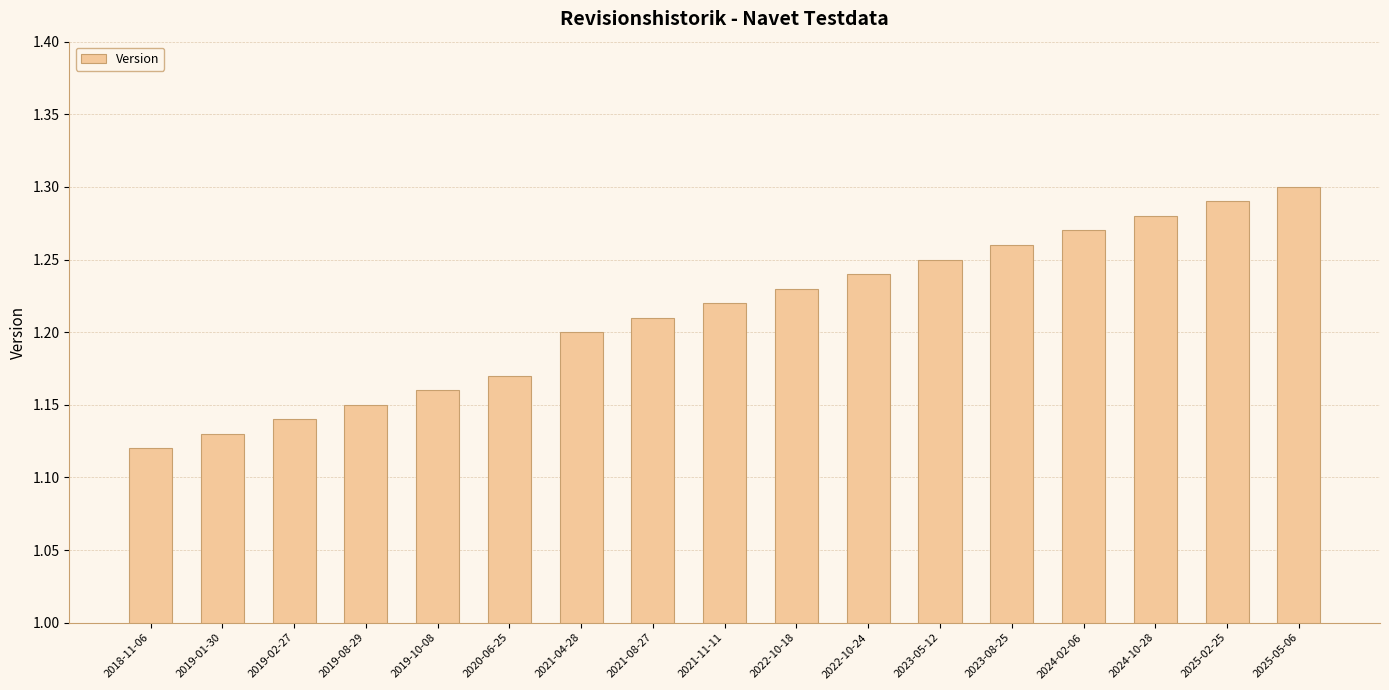

Rank the categories by value from lowest to highest.

2018-11-06, 2019-01-30, 2019-02-27, 2019-08-29, 2019-10-08, 2020-06-25, 2021-04-28, 2021-08-27, 2021-11-11, 2022-10-18, 2022-10-24, 2023-05-12, 2023-08-25, 2024-02-06, 2024-10-28, 2025-02-25, 2025-05-06